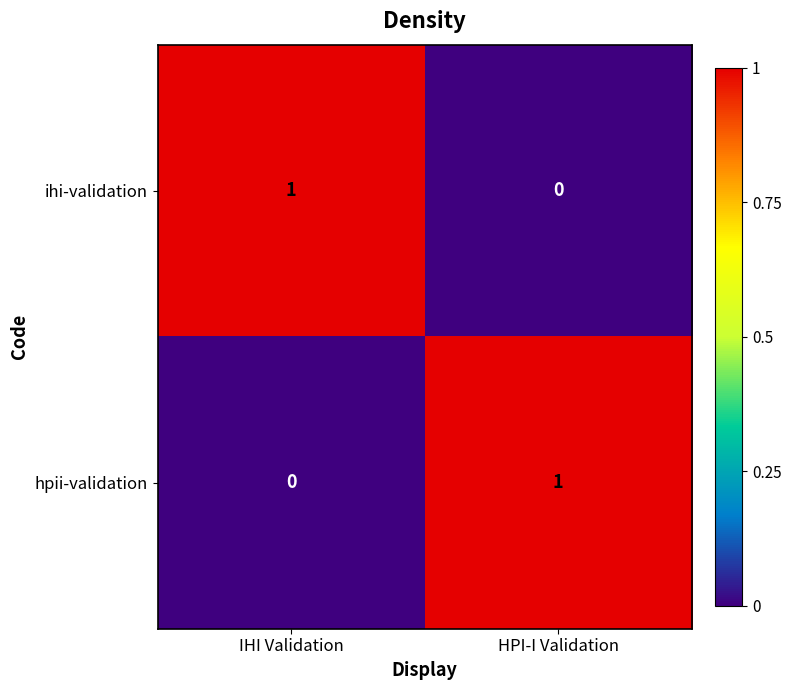

Reading left to right, transcribe all the data shown in this chart.

ihi-validation: 1	0
hpii-validation: 0	1